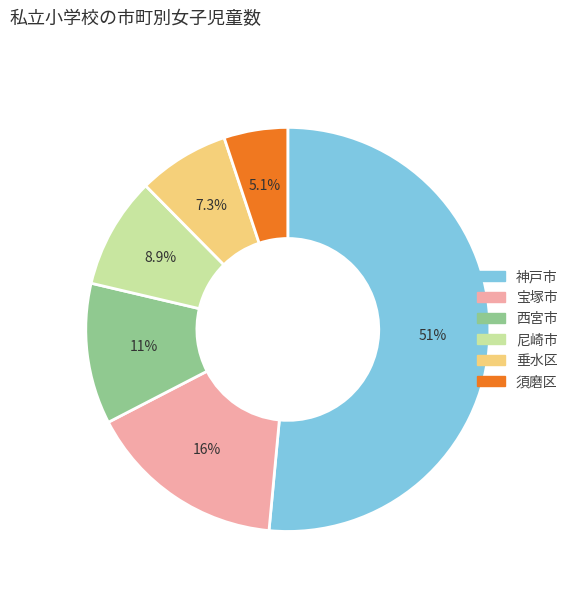

How many segments does this pie chart have?

6